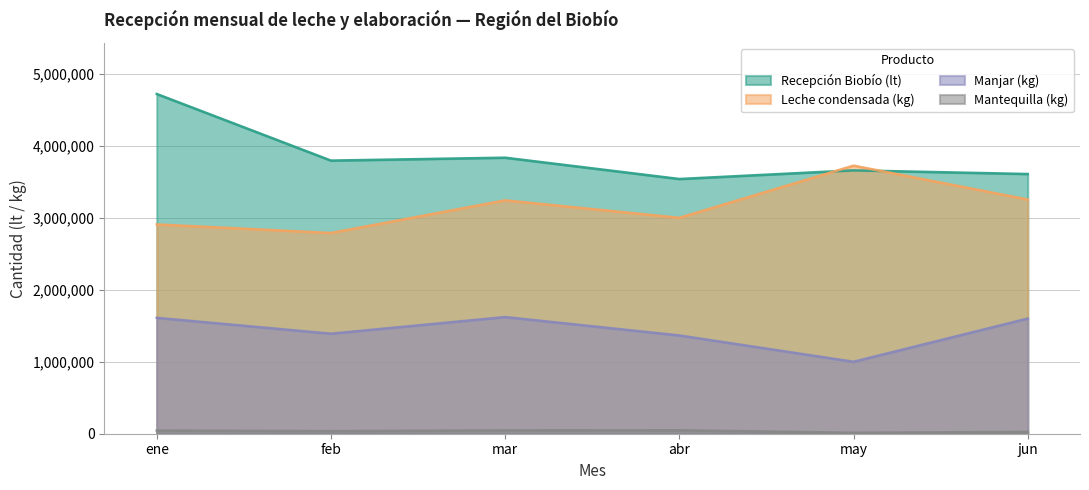

What is the total value across all series at jun?

8496496